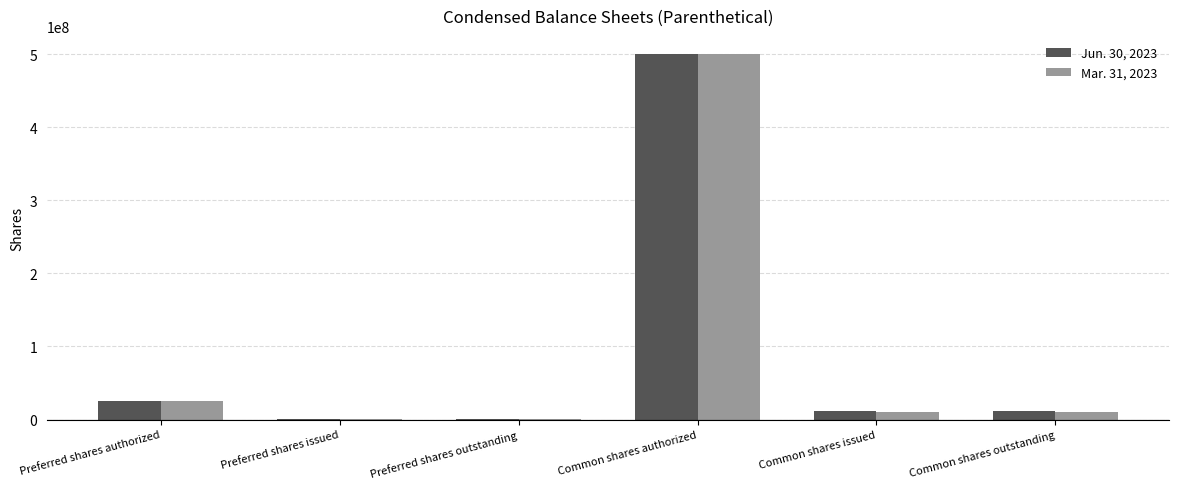

The Jun. 30, 2023 series shows 500000000 at Common shares authorized. True or false?

True